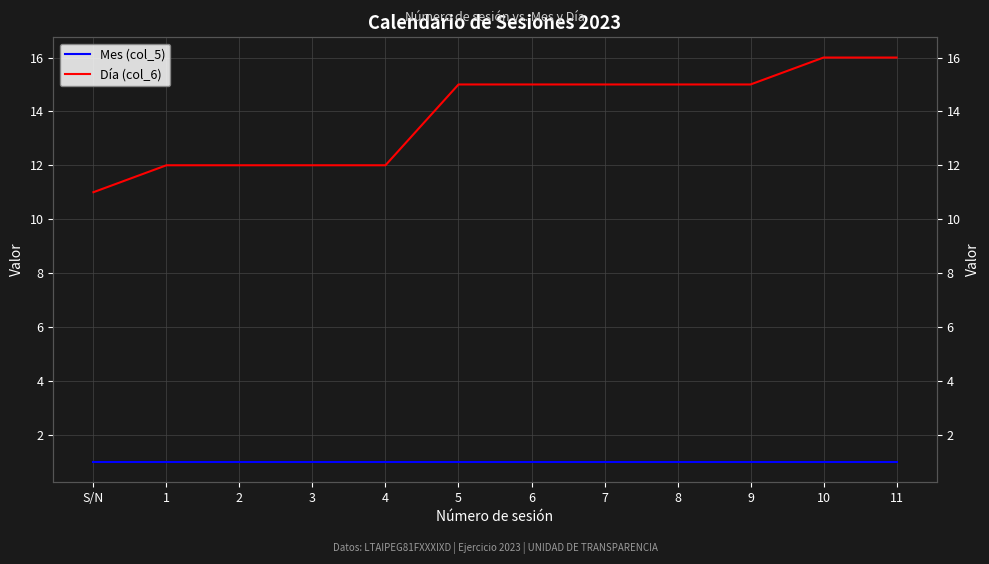

What is the difference between the maximum and minimum values in the Día (col_6) series?

5